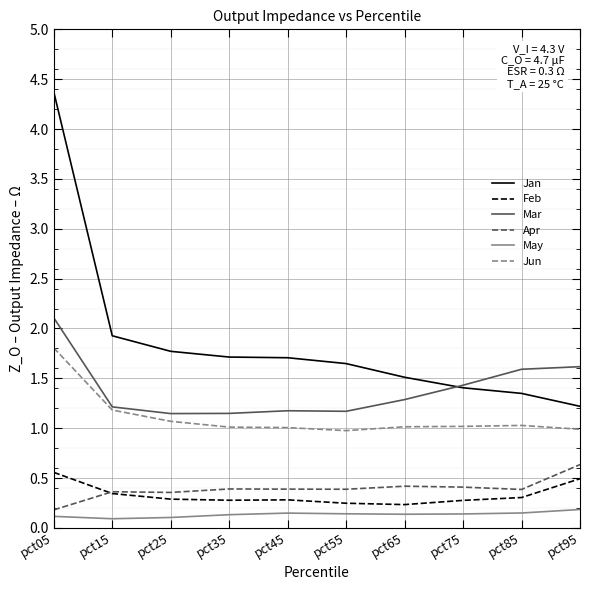

At which category is the sum across all series the highest?

pct05